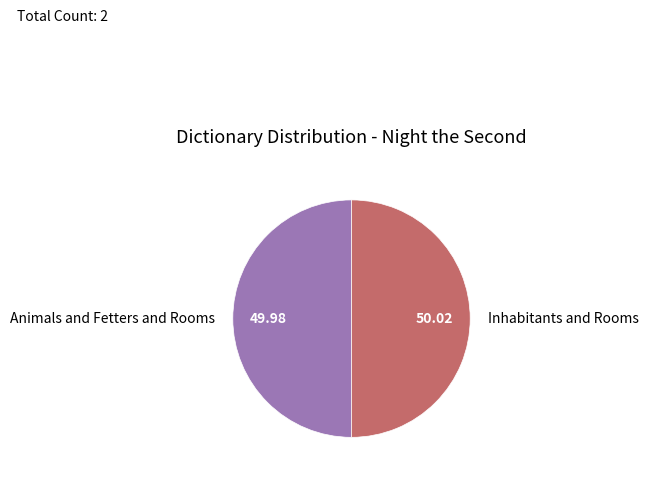

What is the ratio of the value at Animals and Fetters and Rooms to the value at Inhabitants and Rooms?

1.0